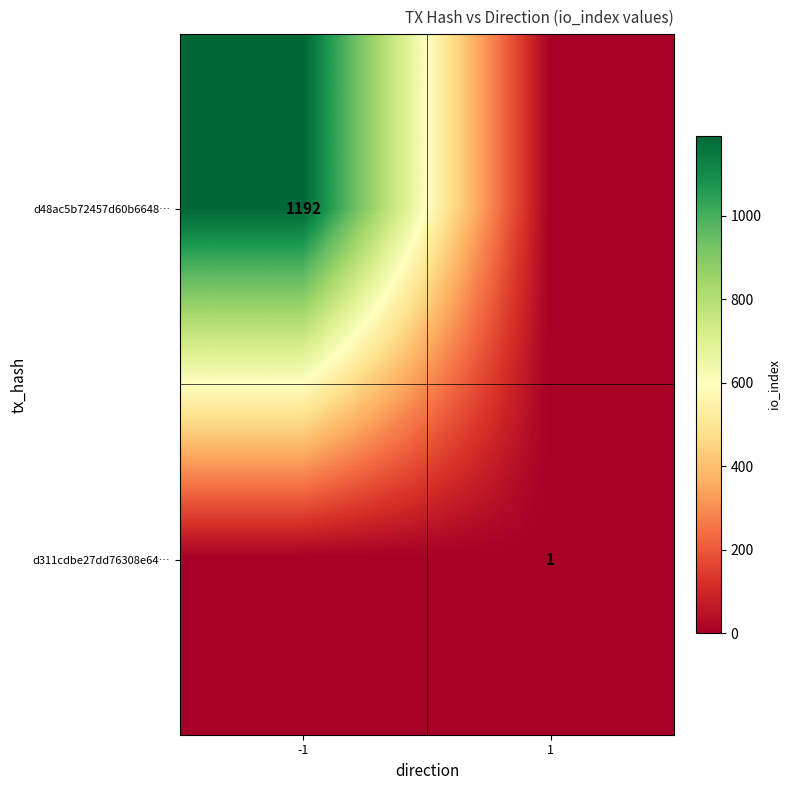

The value of d48ac5b72457d60b6648… at -1 is 1192. True or false?

True